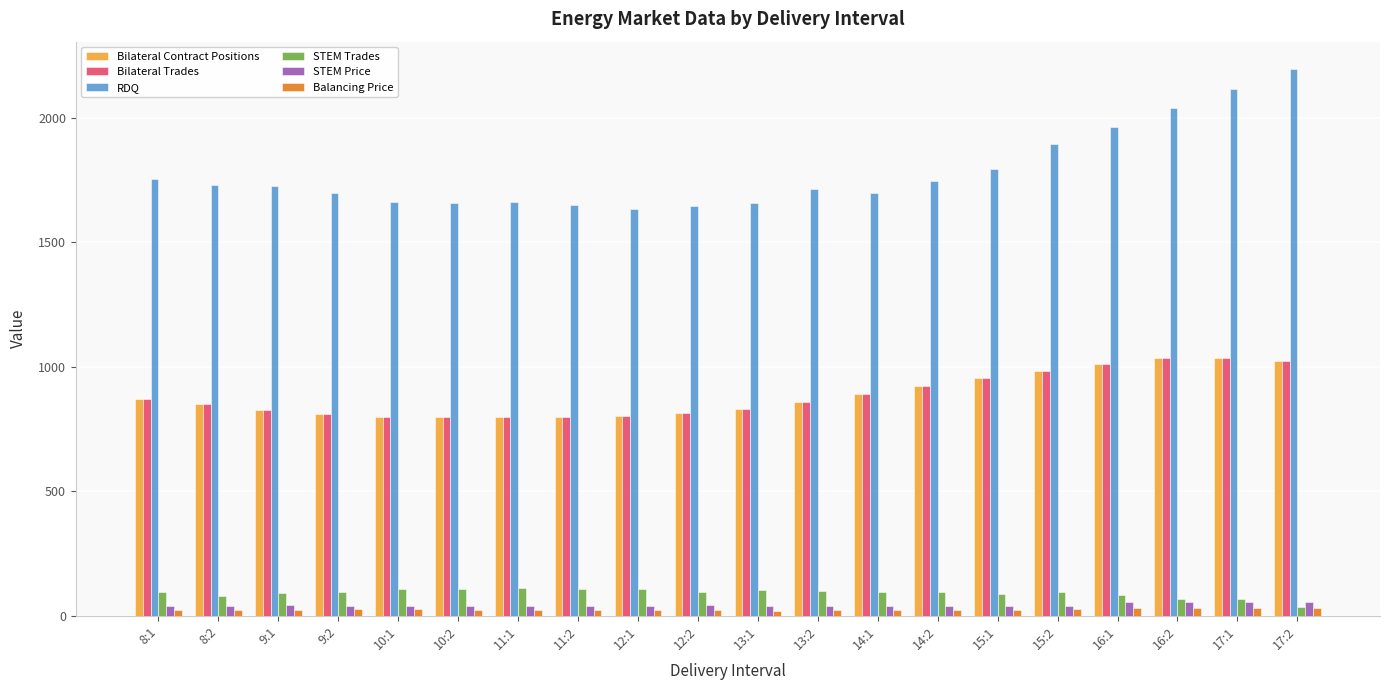

What is the greatest value displayed?

2197.1